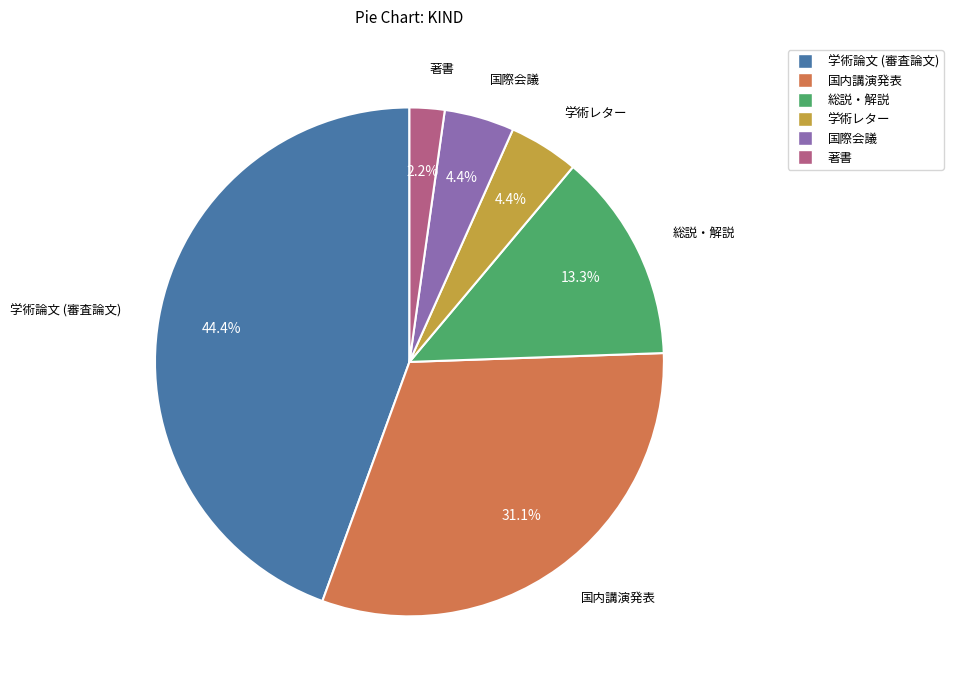

Which slice is the largest?

学術論文 (審査論文)